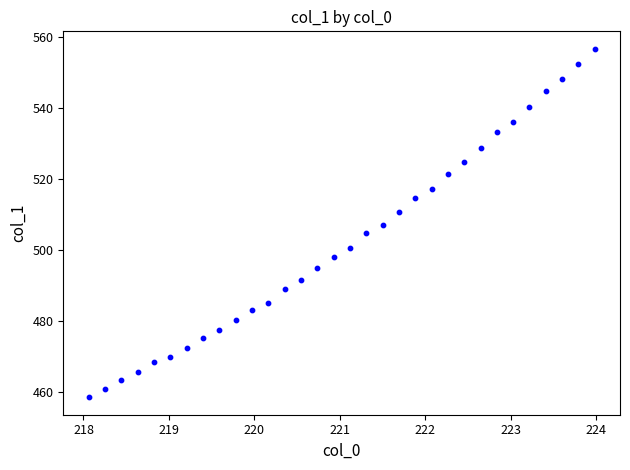

What is the range of Y values (max minus min)?

98.0